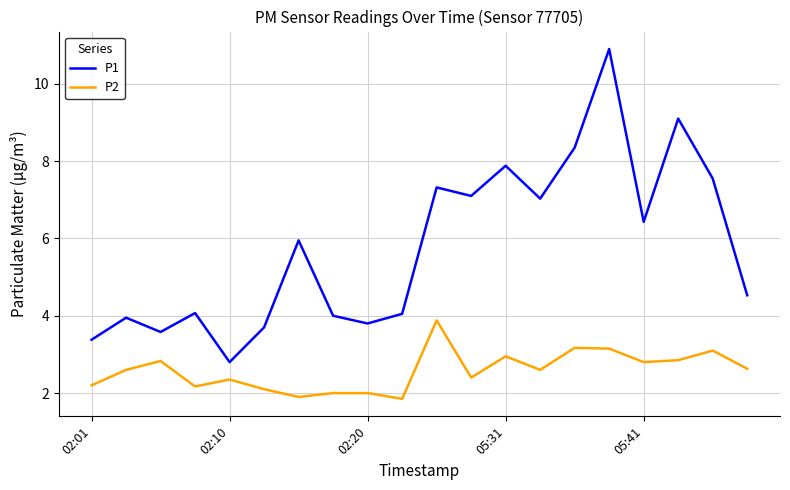

Rank the series by their maximum value, from highest to lowest.

P1, P2